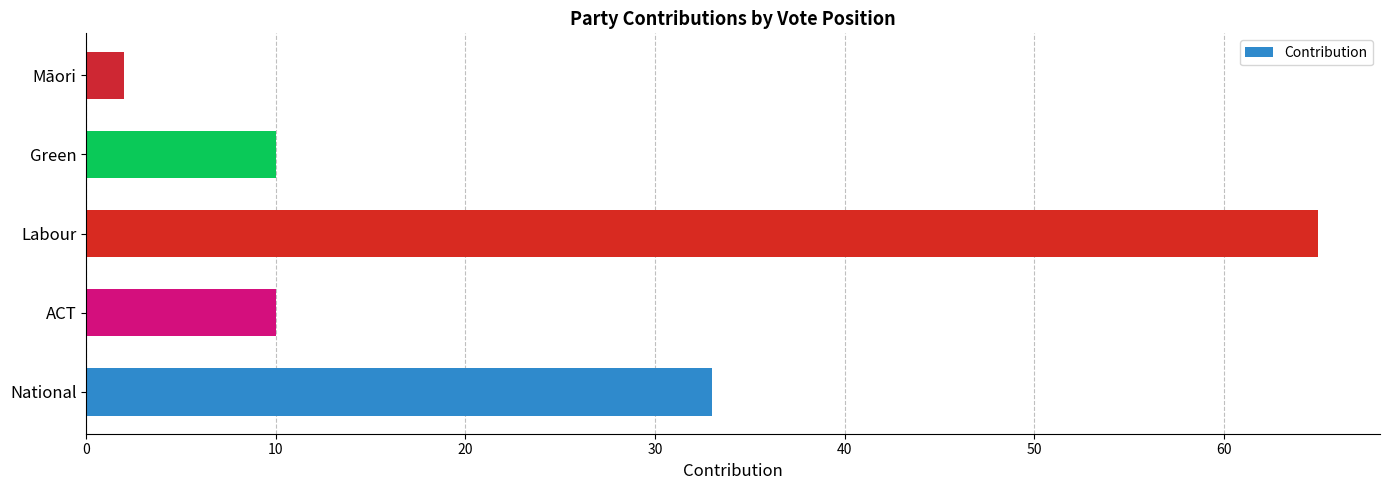

What is the greatest value displayed?

65